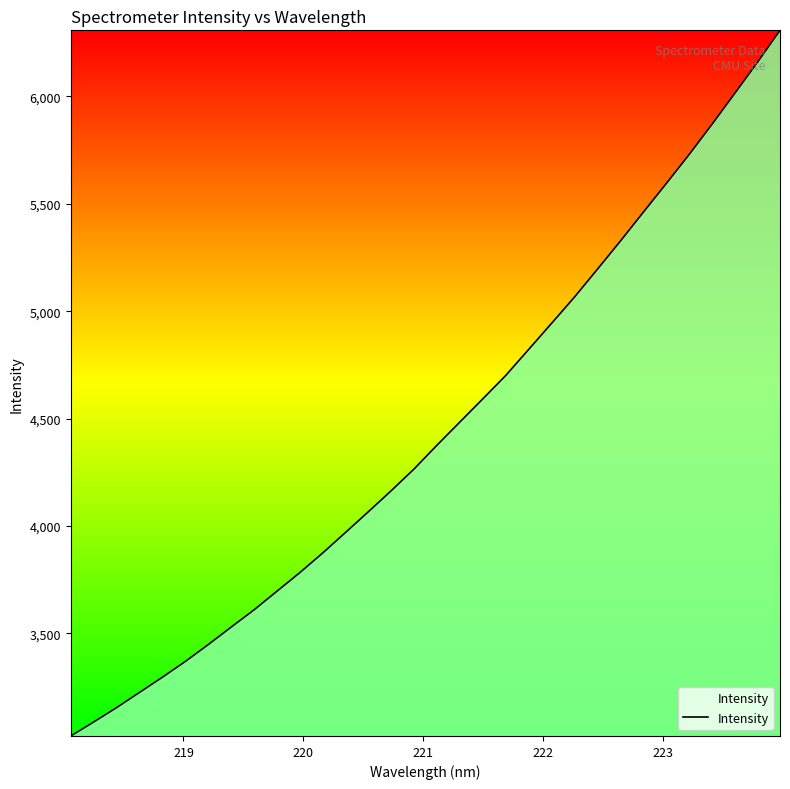

Count the number of categories in the chart.

32